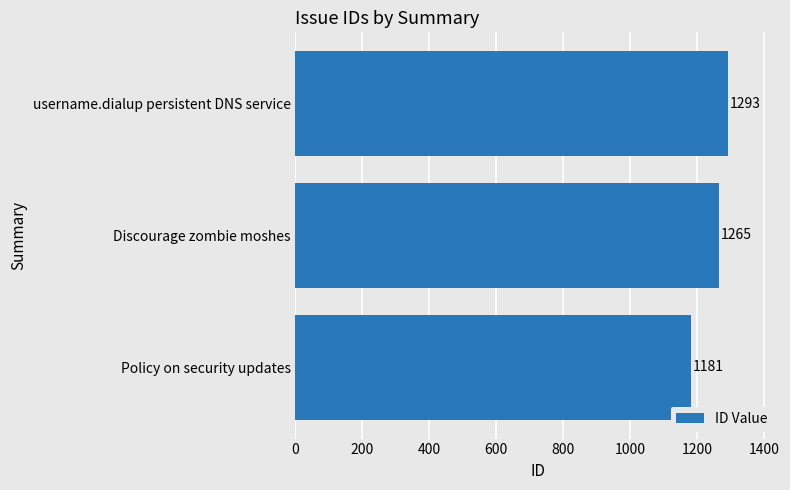

At which label is the value closest to 1237?

Discourage zombie moshes